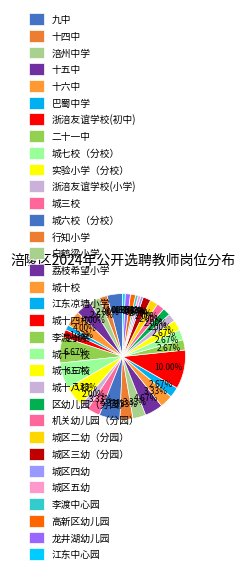

To the nearest percent, what percentage of the pie is 江东中心园?

1%